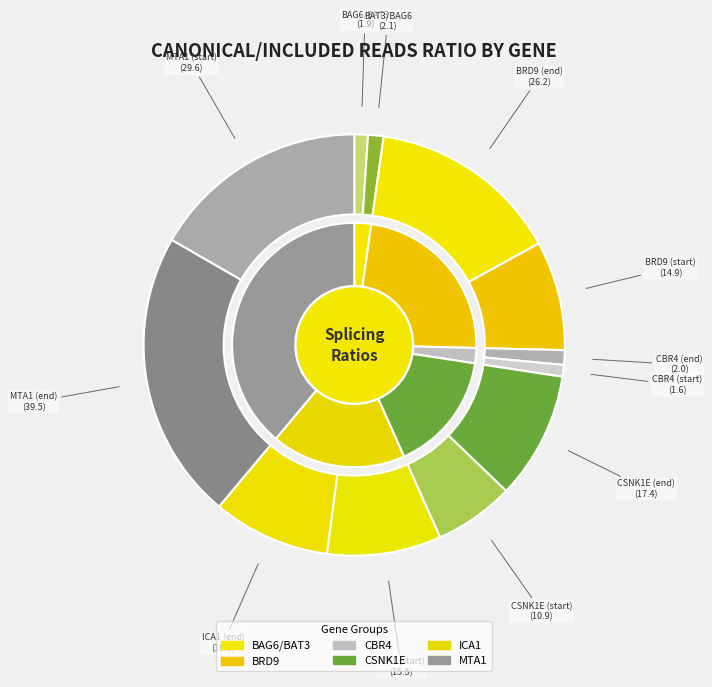

Does any single category account for the majority?

No